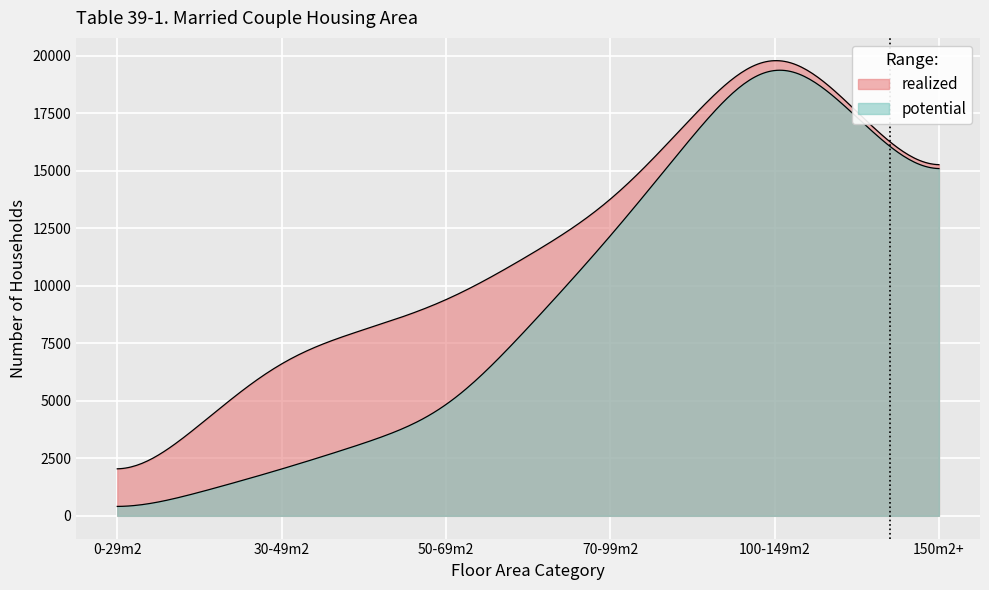

How many lines are shown in the chart?

2